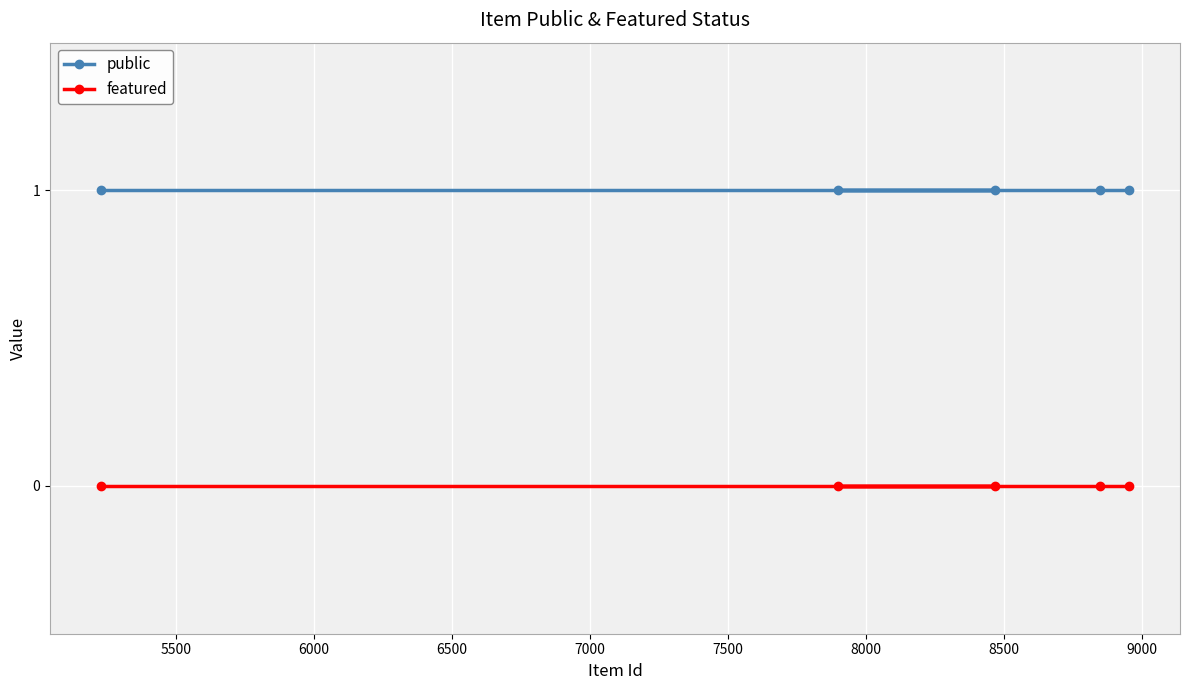

What are all the series names shown in the legend?

public, featured